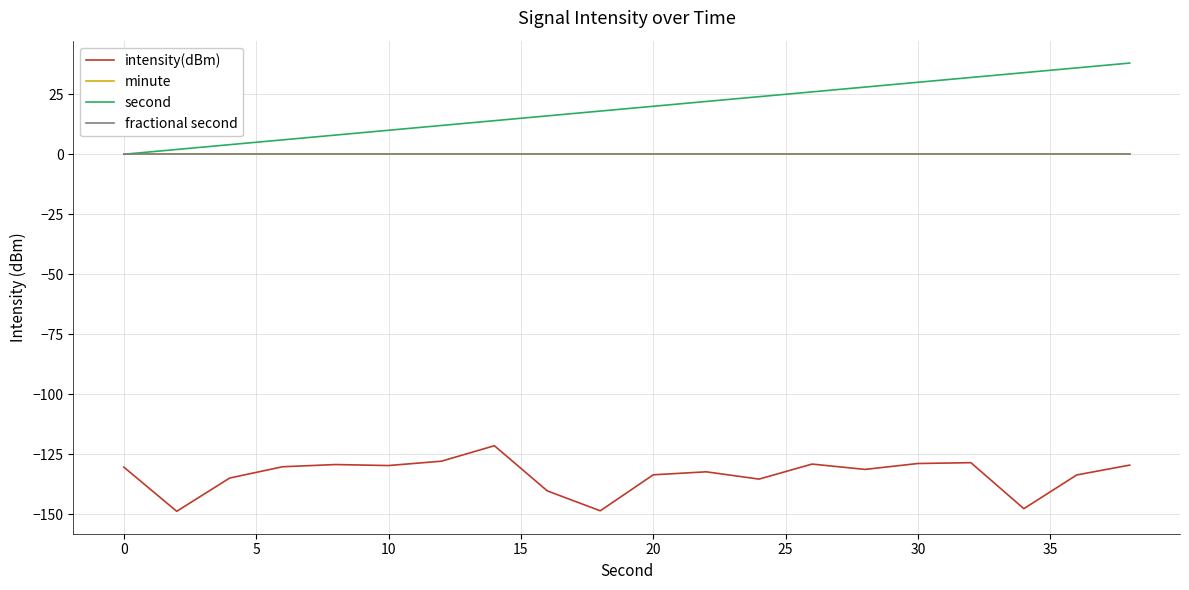

True or false: second and minute intersect in this chart.

False